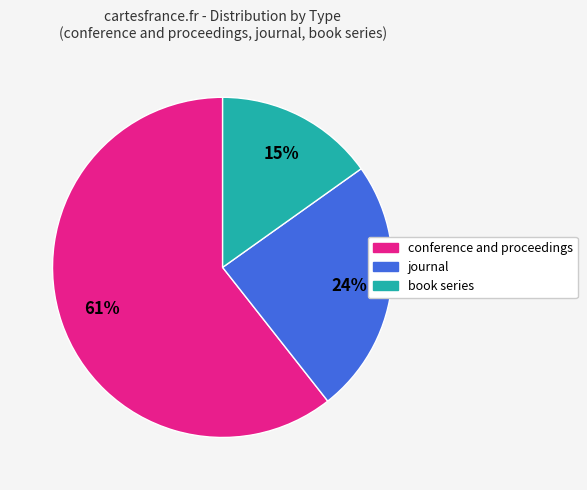

Which has a higher value, book series or conference and proceedings?

conference and proceedings